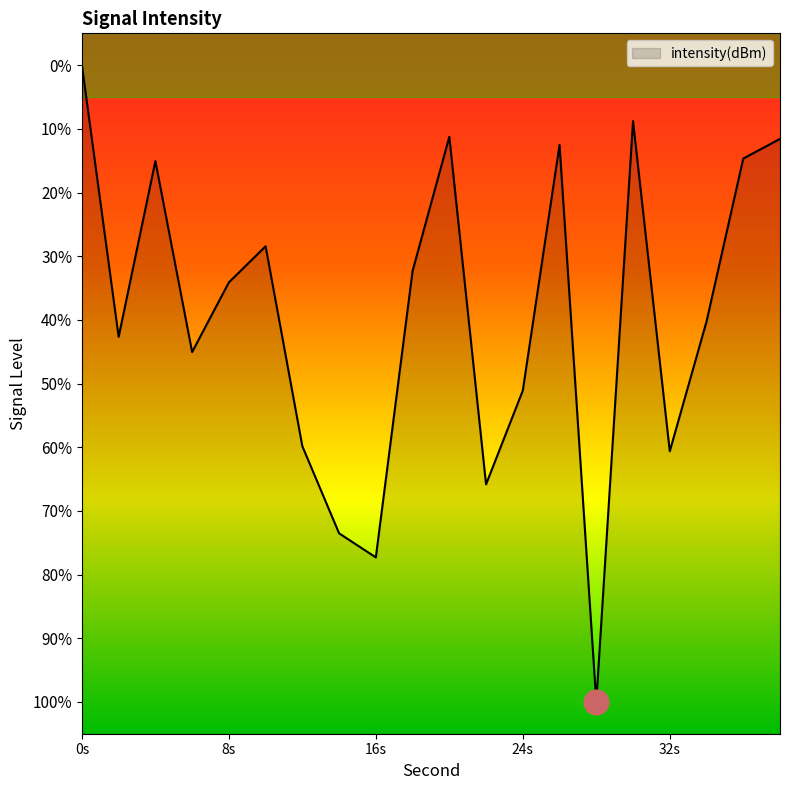

Between 28 and 26, which is larger?

26